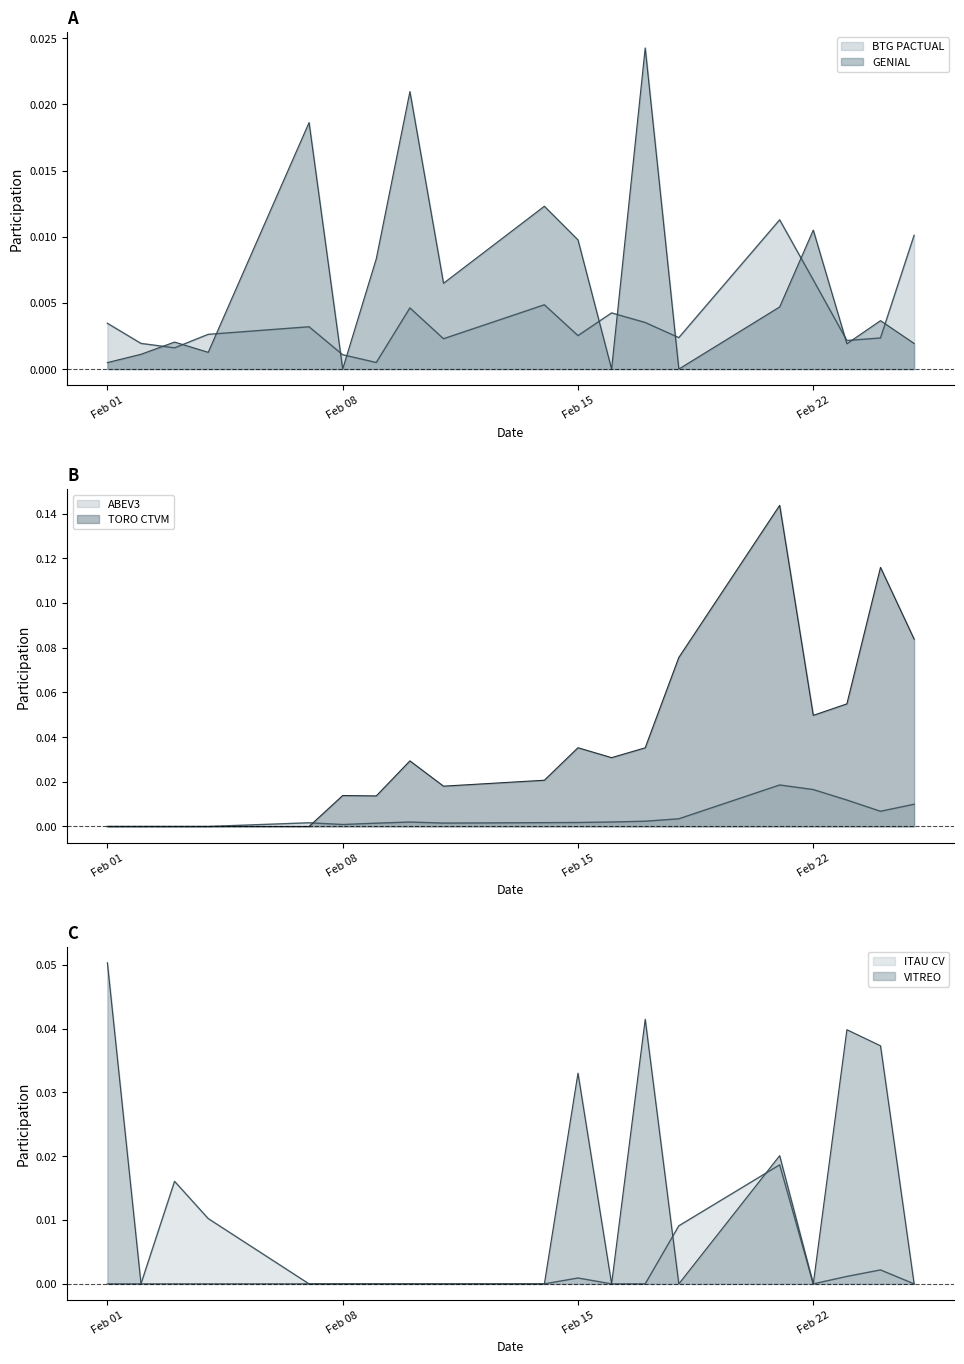

What is the maximum value shown in the chart?

0.1